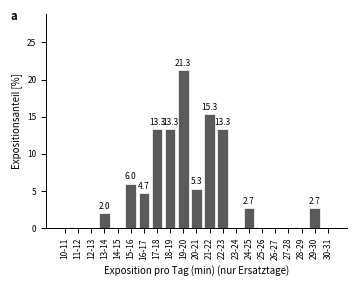

Reading right to left, list all the values displayed in this chart.

30-31=0.0	29-30=2.7	28-29=0.0	27-28=0.0	26-27=0.0	25-26=0.0	24-25=2.7	23-24=0.0	22-23=13.3	21-22=15.3	20-21=5.3	19-20=21.3	18-19=13.3	17-18=13.3	16-17=4.7	15-16=6.0	14-15=0.0	13-14=2.0	12-13=0.0	11-12=0.0	10-11=0.0